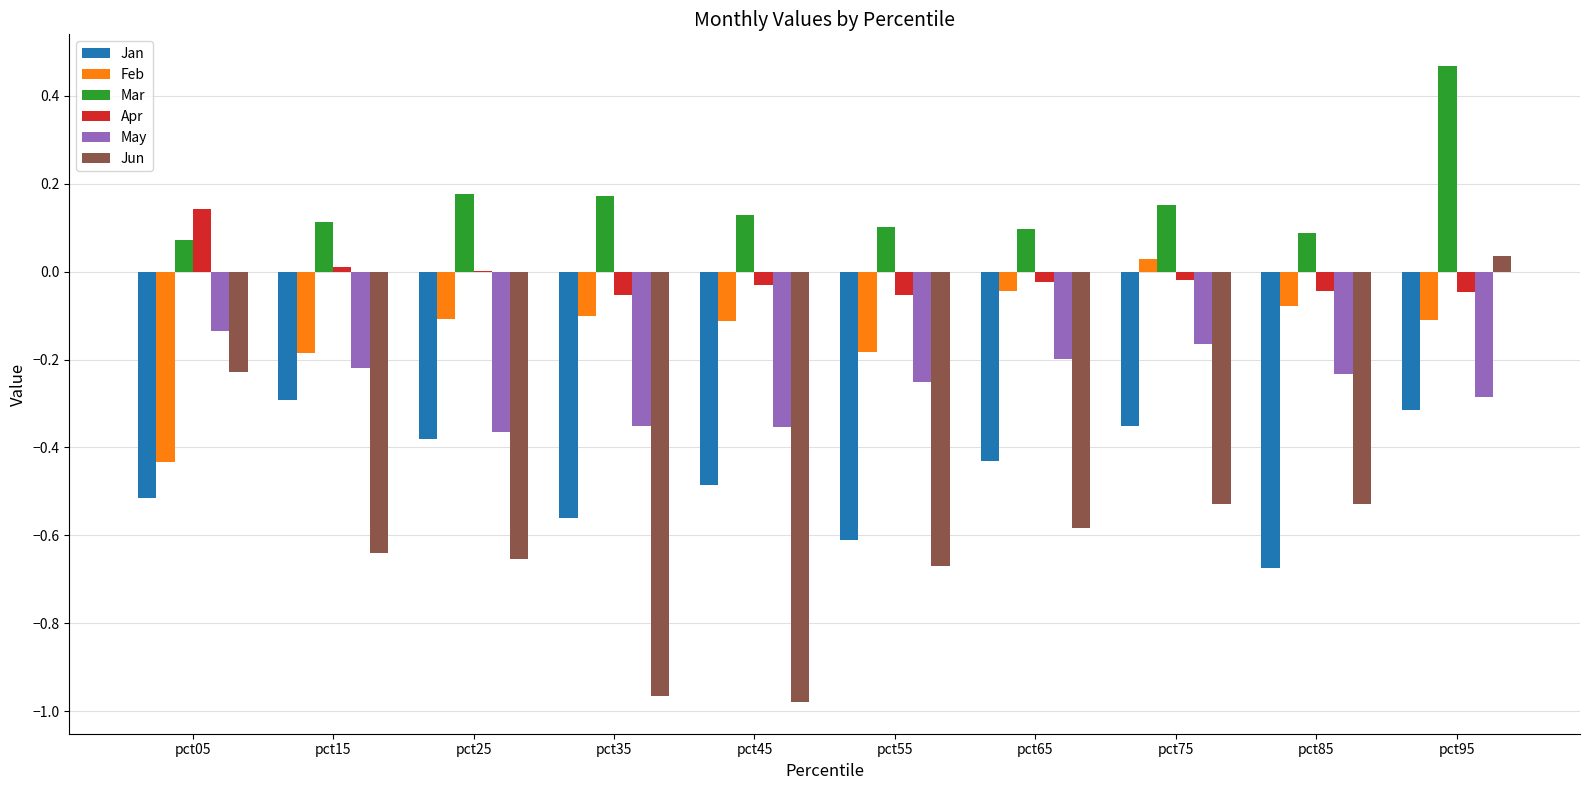

How many distinct data groups are displayed?

6